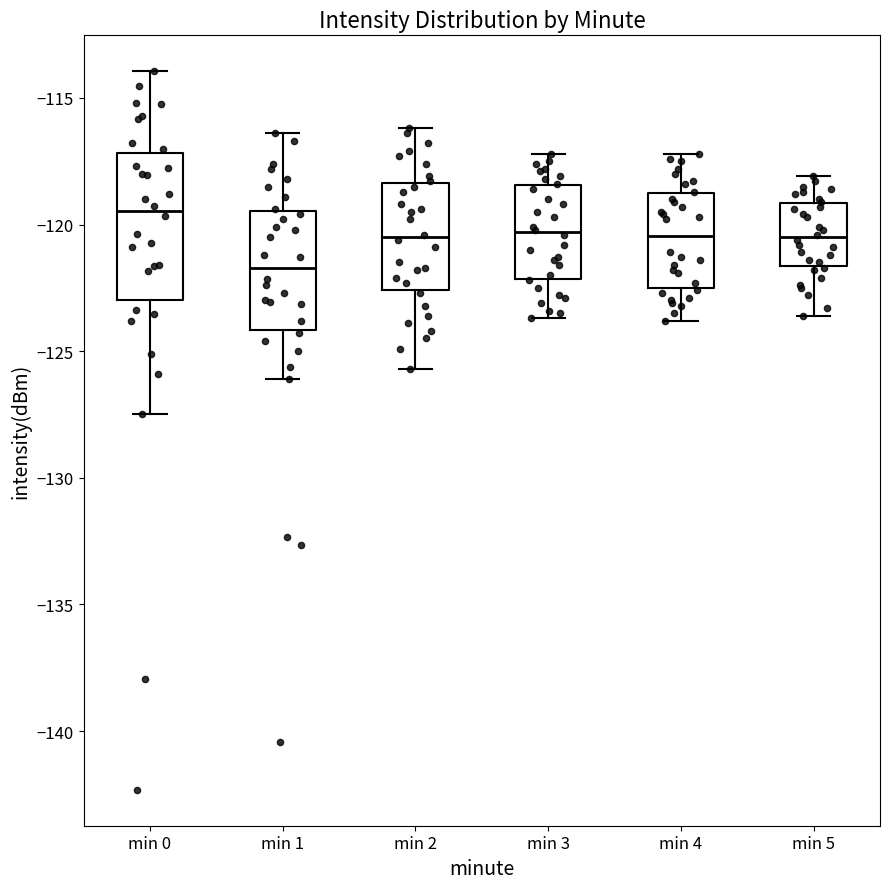

Reading left to right, read every box against the y-axis: the position of its median line, the range the box covers, and the ends of its whiskers. The values are not printed on the chart, so give them approximately, as read against the axis.

min 0: median -119.5, box -123.0 to -117.0, whiskers -127.5 to -114.0
min 1: median -121.5, box -124.0 to -119.5, whiskers -126.0 to -116.5
min 2: median -120.5, box -122.5 to -118.5, whiskers -125.5 to -116.0
min 3: median -120.5, box -122.0 to -118.5, whiskers -123.5 to -117.0
min 4: median -120.5, box -122.5 to -119.0, whiskers -124.0 to -117.0
min 5: median -120.5, box -121.5 to -119.0, whiskers -123.5 to -118.0